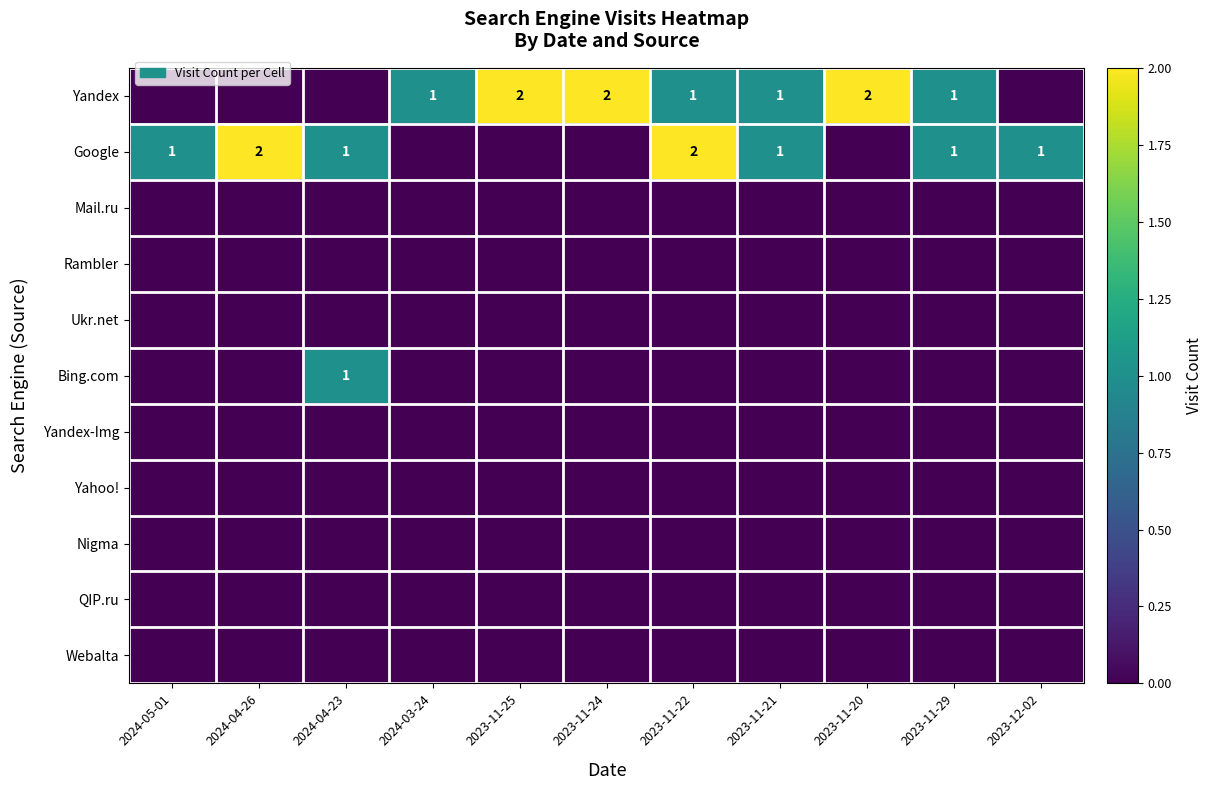

At how many categories does at least one series exceed 0?

11